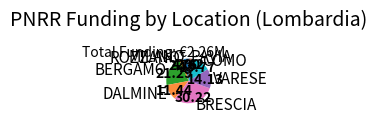

What is the ratio of the value at BERGAMO to the value at VARESE?

1.5